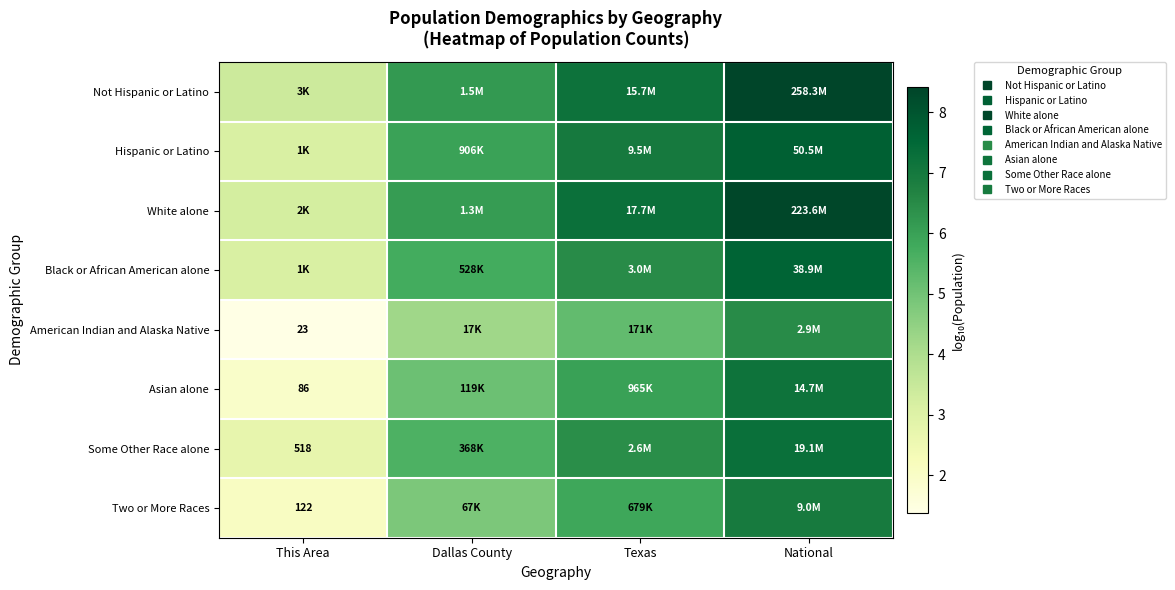

At which label does White alone first exceed 7?

Texas